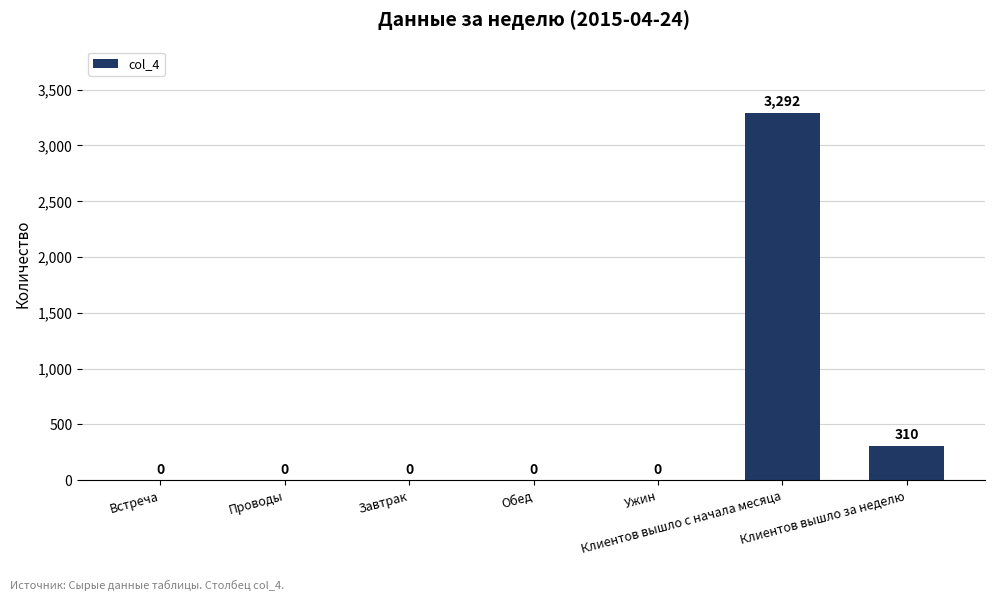

Where is the data nearest to the value 1646?

Клиентов вышло за неделю